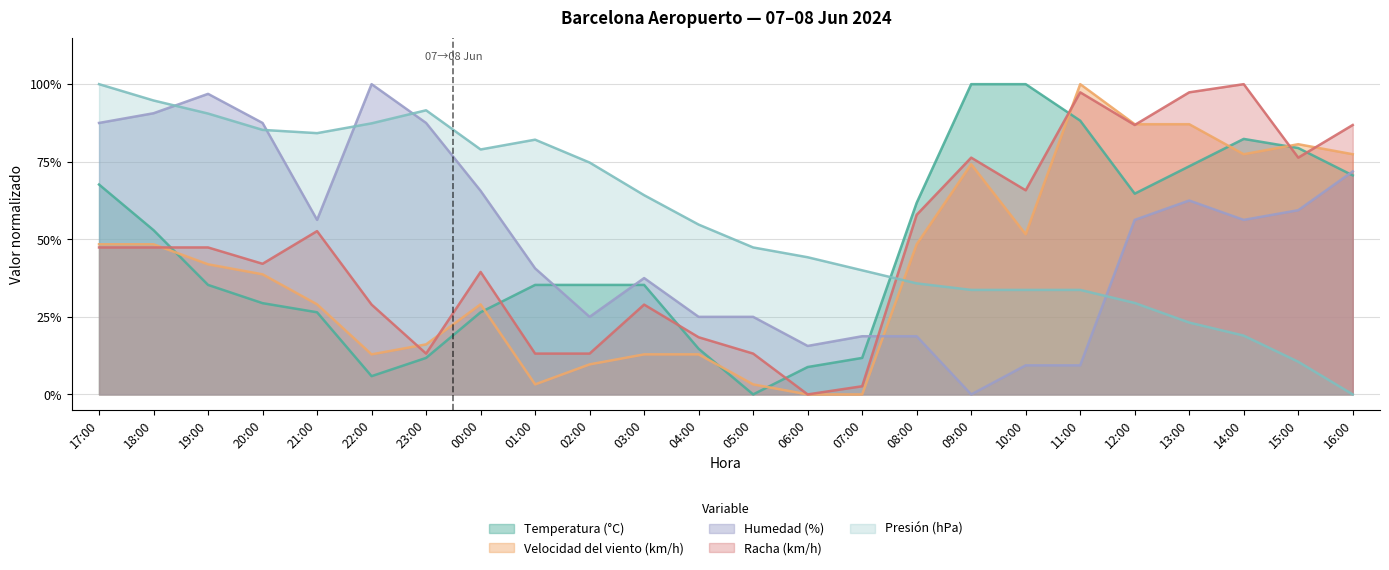

How many positive values does the Racha (km/h) series have?

23